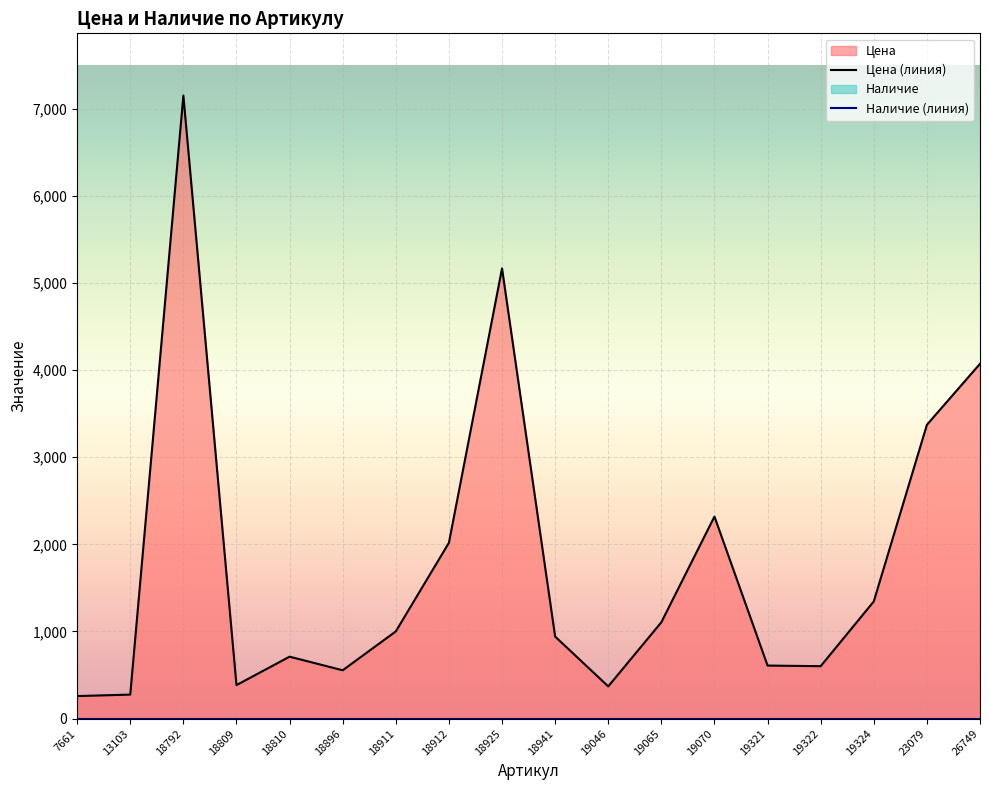

What is the sum of the values at 19065 and 19046?

1476